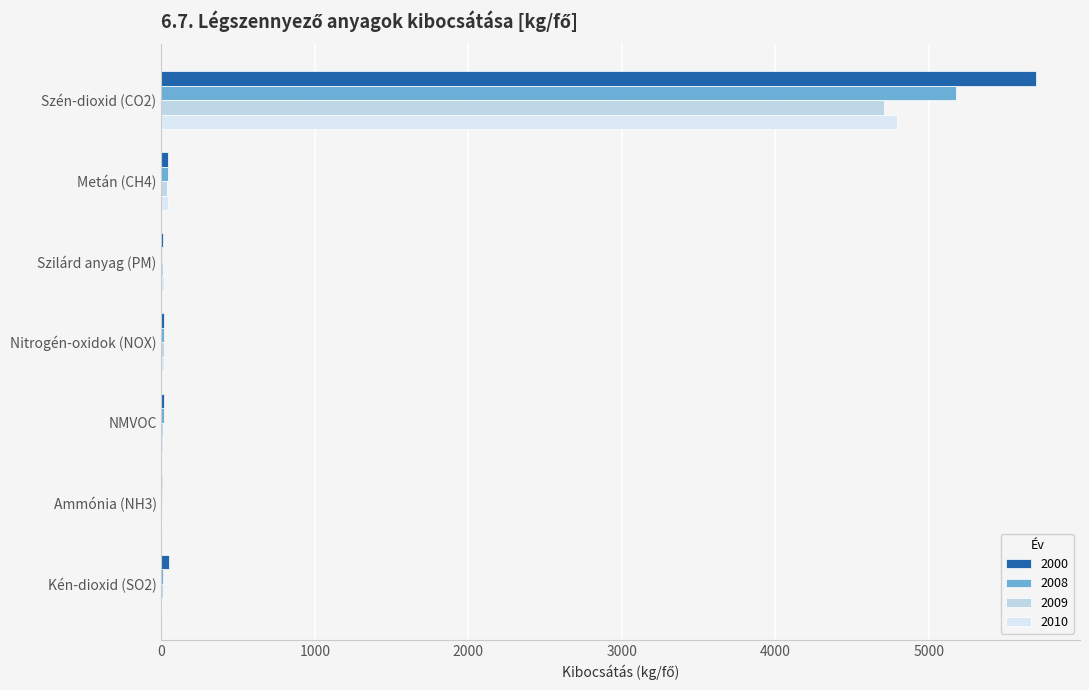

What is the value of the 2010 bar at the 4th from the left?

16.0